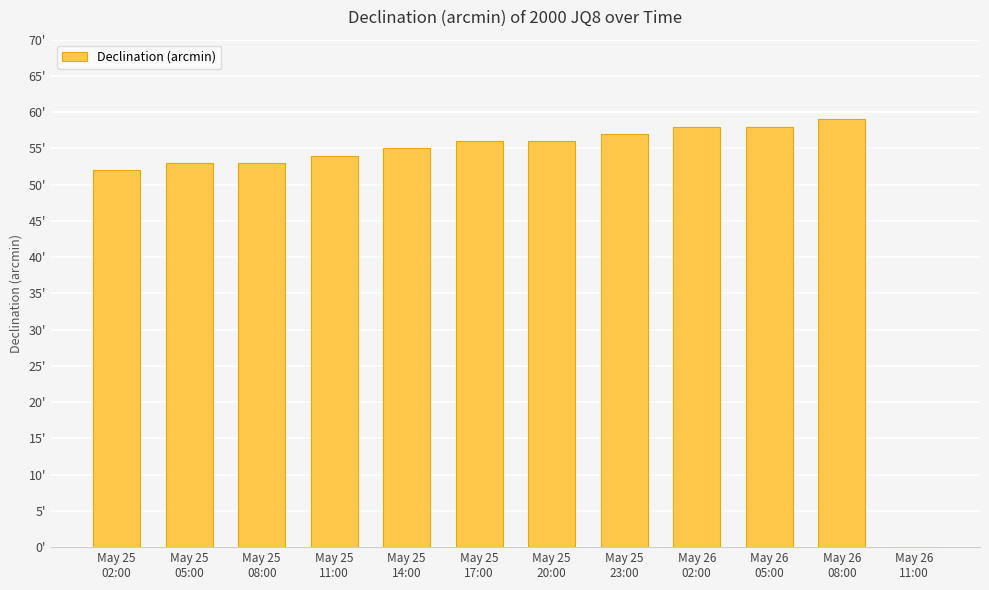

The value at May 25
17:00 is 24. True or false?

False